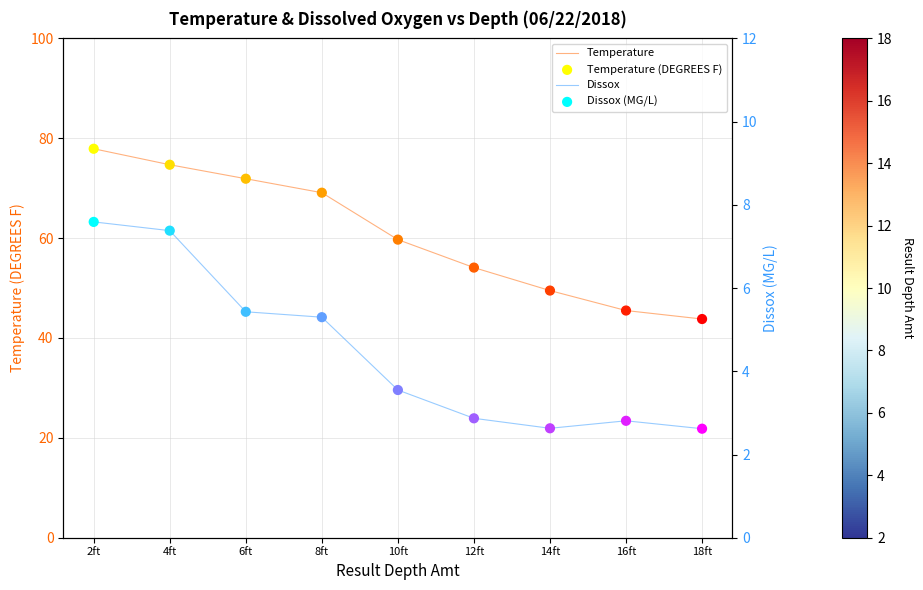

At which category is the sum across all series the highest?

2ft